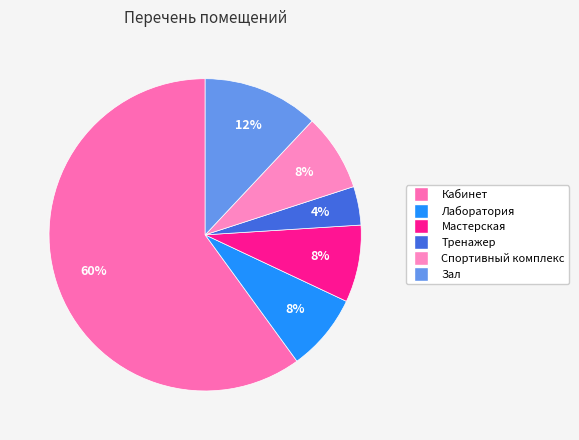

What percentage is the Лаборатория slice, to the nearest percent?

8%